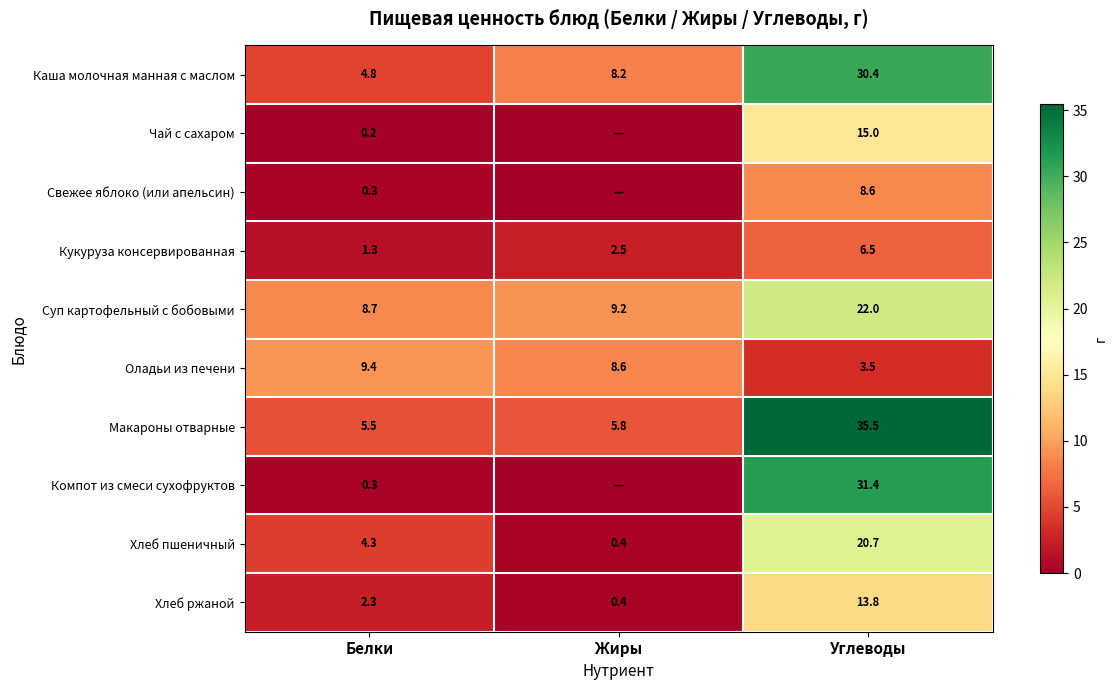

What is the total value across all series at Белки?

37.1